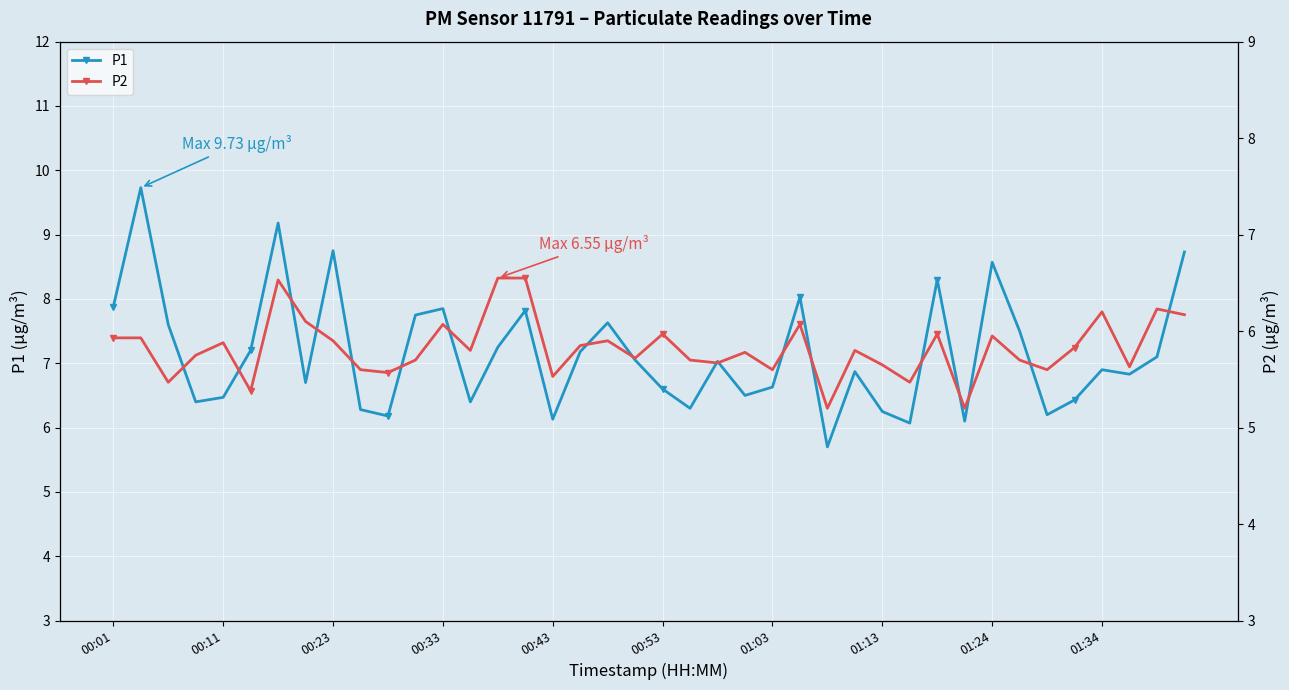

What is the maximum value for P1?

9.7